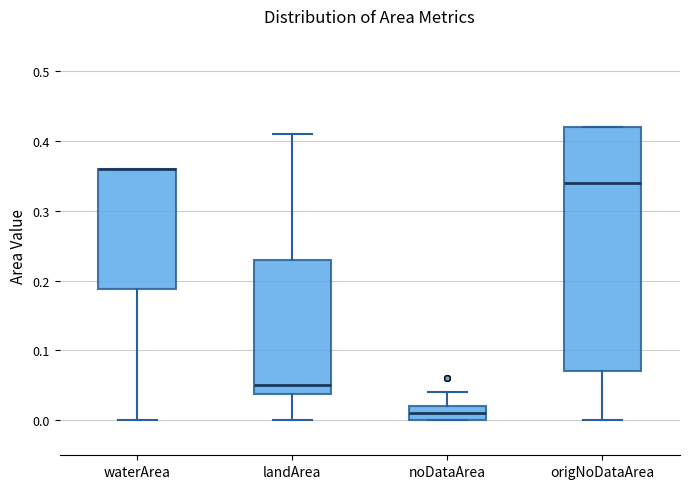

Reading left to right, read every box against the y-axis: the position of its median line, the range the box covers, and the ends of its whiskers. The values are not printed on the chart, so give them approximately, as read against the axis.

waterArea: median 0.36 (drawn on the box's upper edge), box 0.19 to 0.36, whiskers 0.00 to 0.36
landArea: median 0.05, box 0.04 to 0.23, whiskers 0.00 to 0.41
noDataArea: median 0.01, box 0.00 to 0.02, whiskers 0.00 to 0.04
origNoDataArea: median 0.34, box 0.07 to 0.42, whiskers 0.00 to 0.42